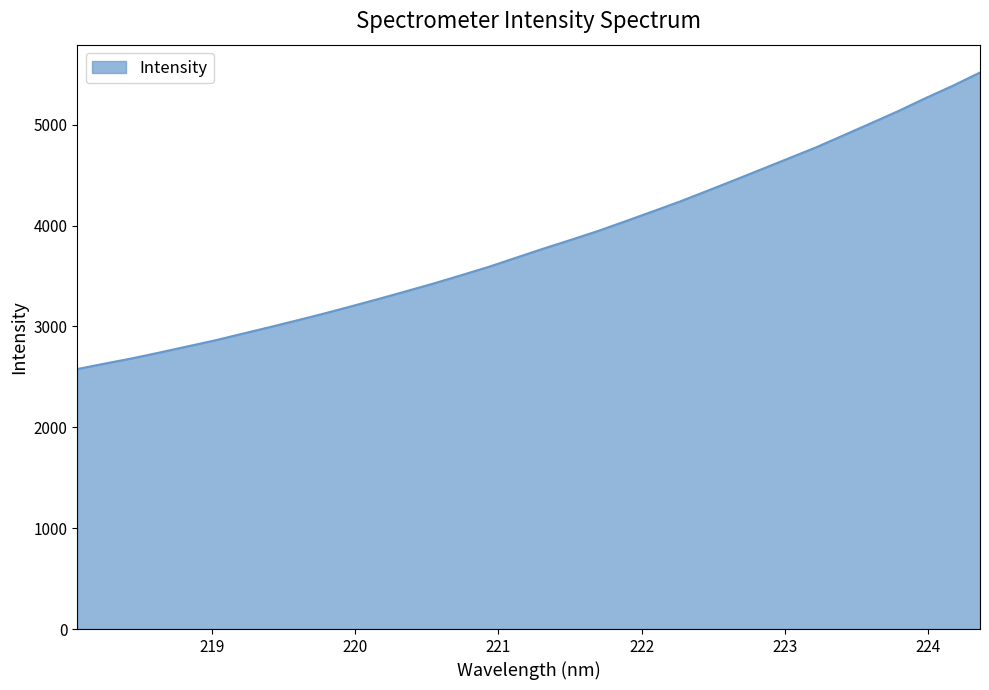

What is the maximum value shown in the chart?

5516.8